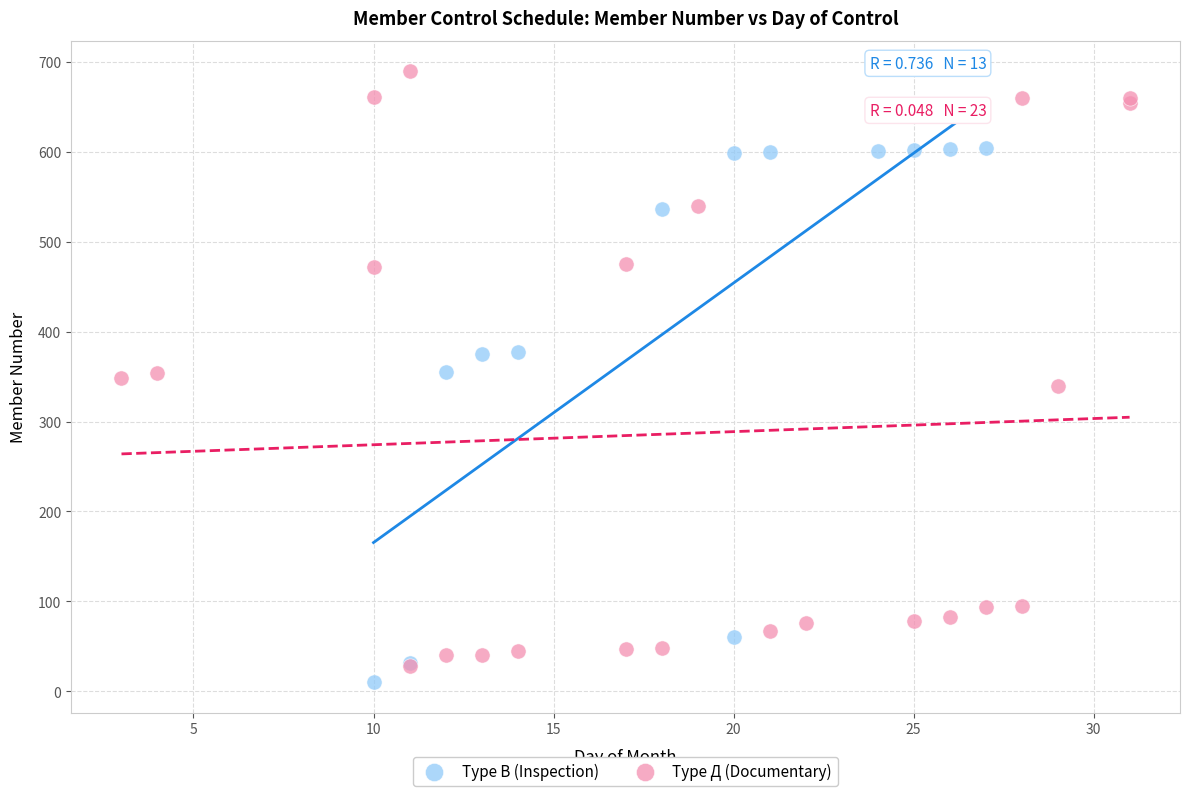

Which series reaches the maximum Y coordinate?

Type Д (Documentary)